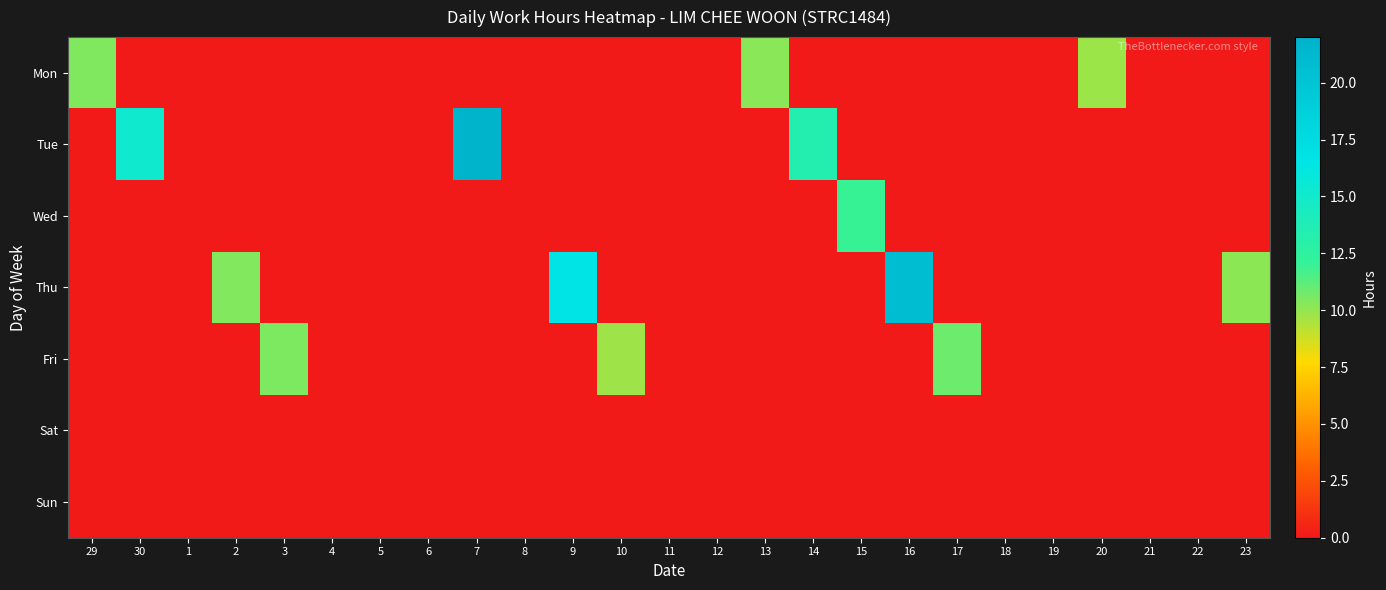

At which category is the sum across all series the highest?

7